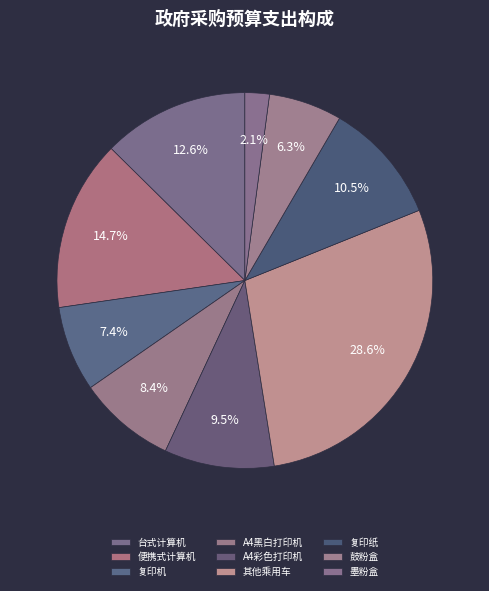

How many slices are in this pie chart?

9